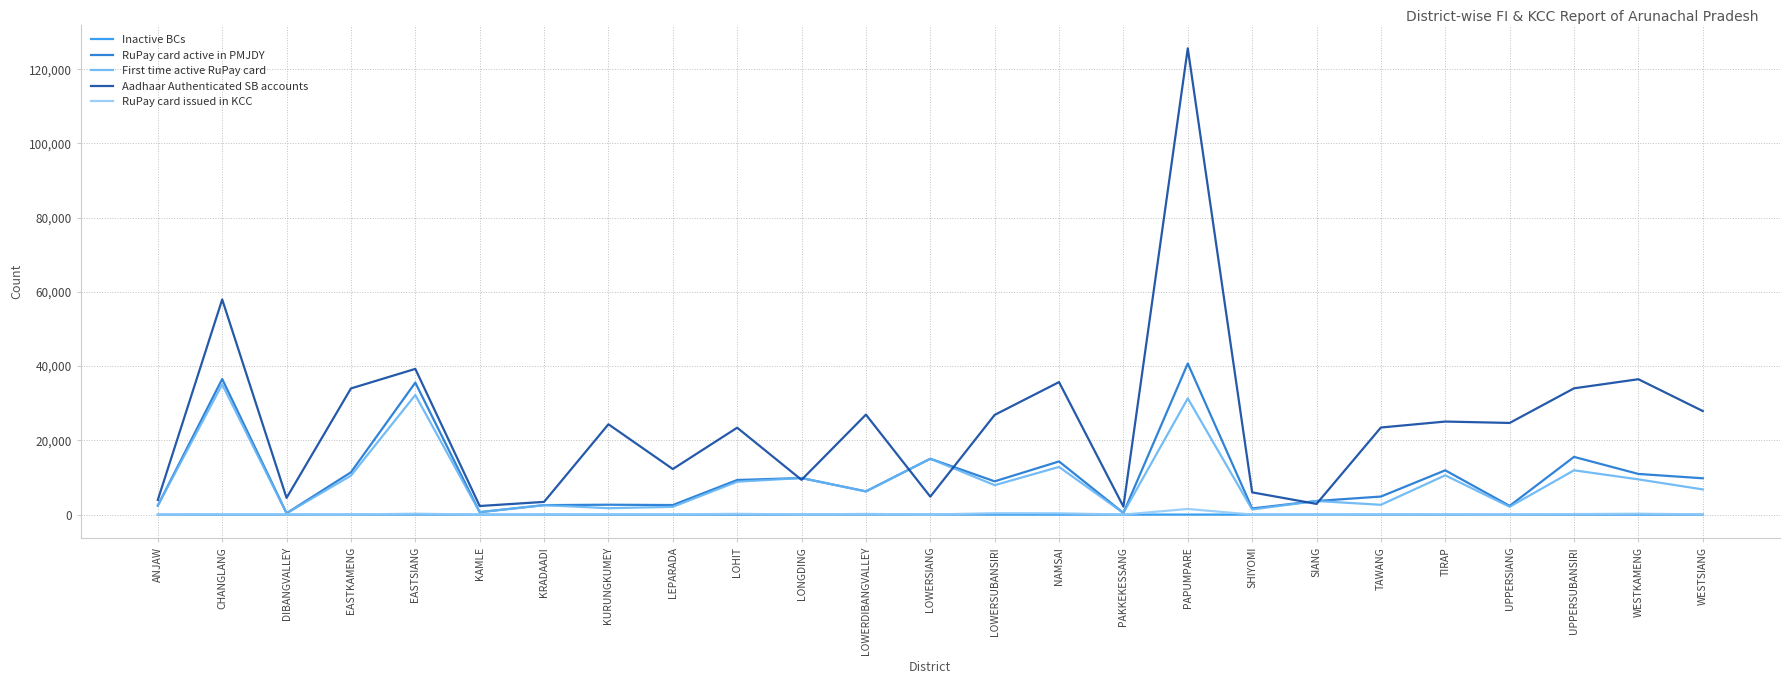

What is the difference between the second highest and second lowest values in the Inactive BCs series?

17